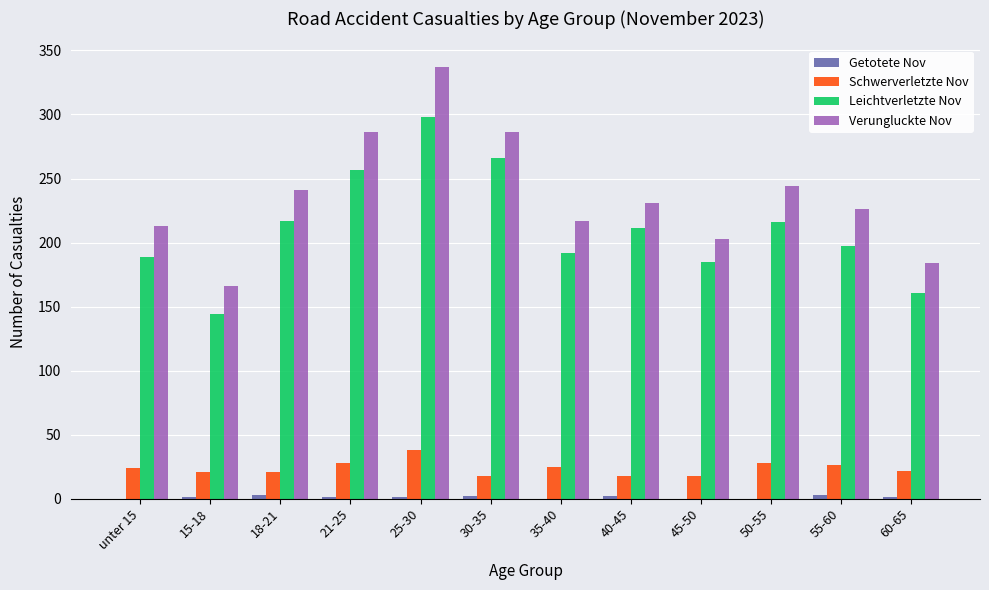

Which series changed the most between 40-45 and 60-65?

Leichtverletzte Nov